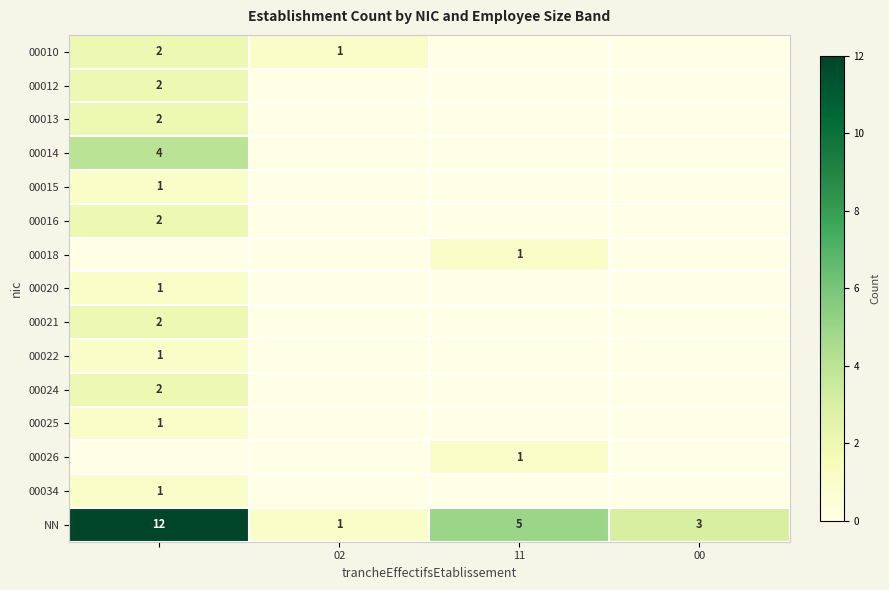

True or false: 00026 has a value of 1 at 11.

True